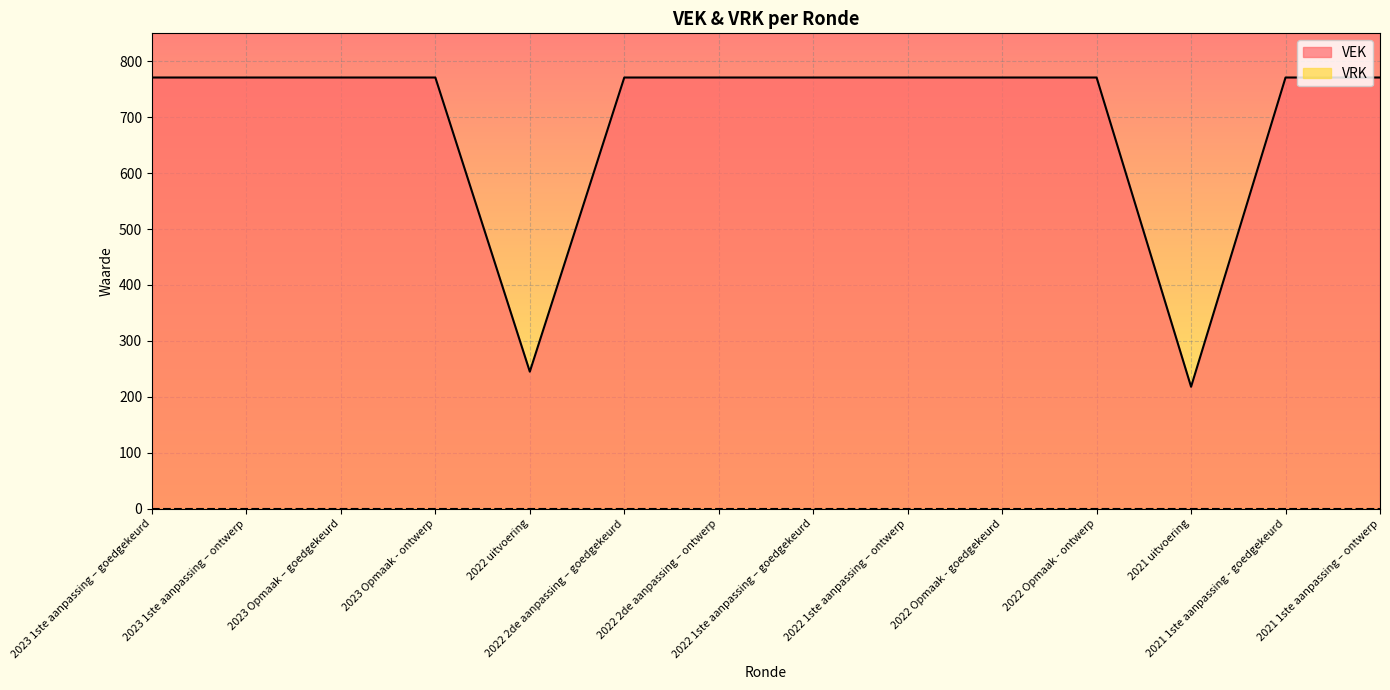

How many lines are shown in the chart?

2